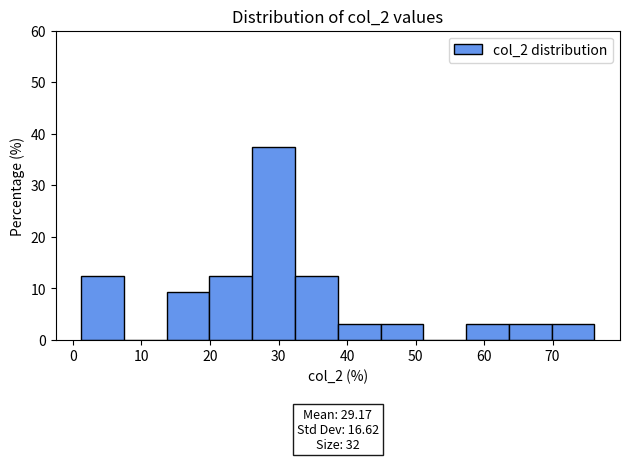

Which range on the x-axis has the tallest bar?

26 to 32